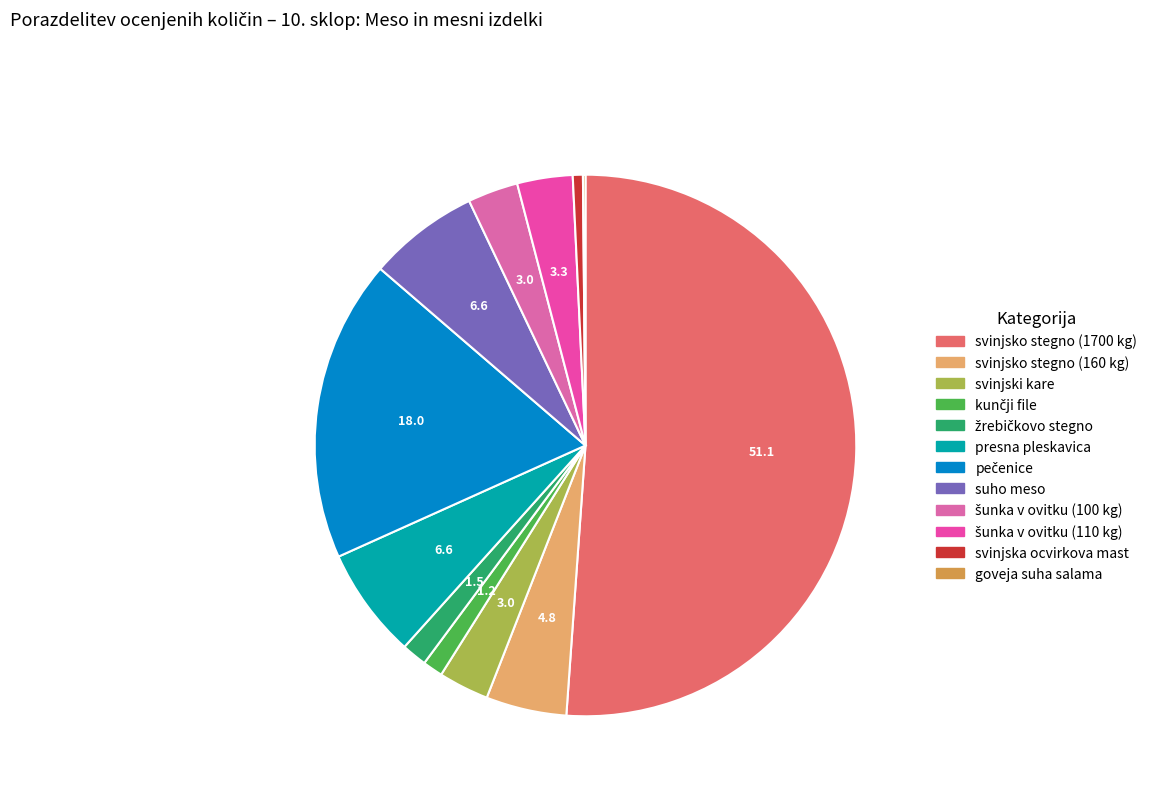

The svinjsko stegno (160 kg) slice represents 13% of the pie. True or false?

False